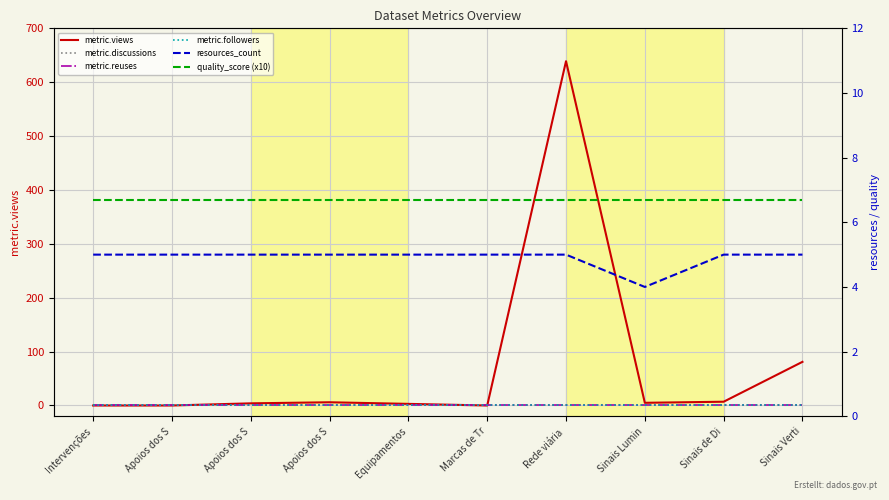

True or false: metric.discussions and quality_score (x10) cross at least once.

False